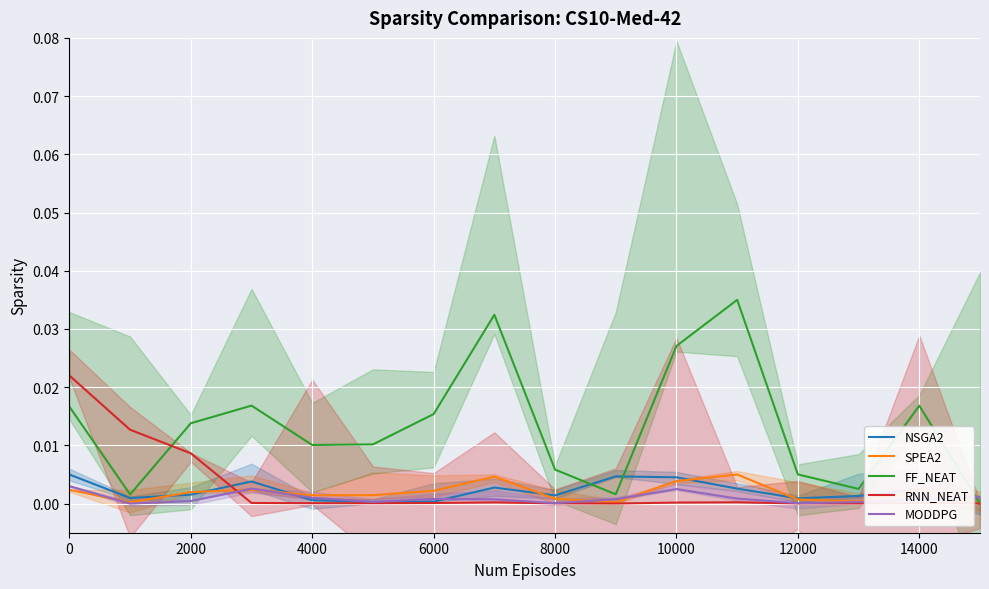

How many times do MODDPG and SPEA2 cross each other?

6